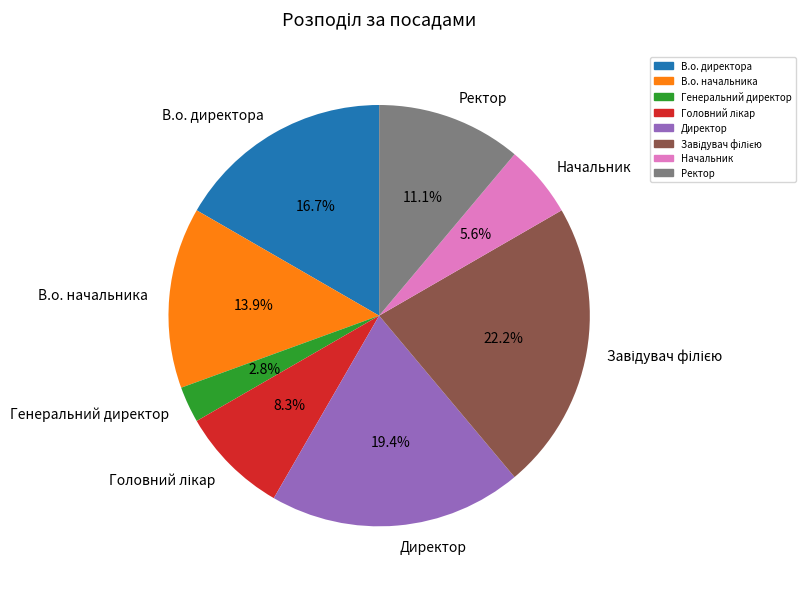

Which slice is the smallest?

Генеральний директор